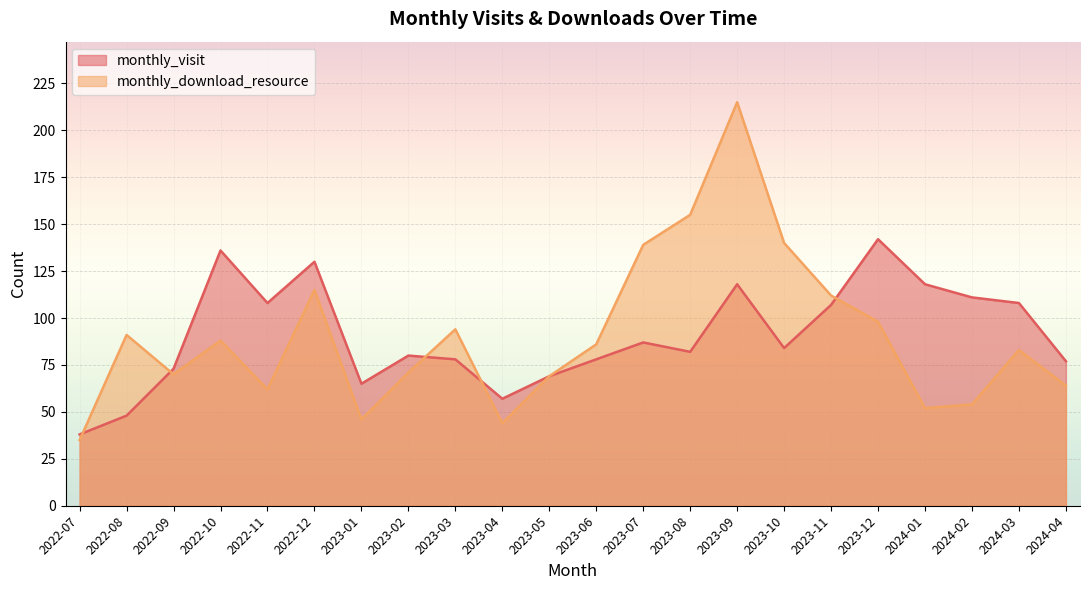

How many lines are shown in the chart?

2